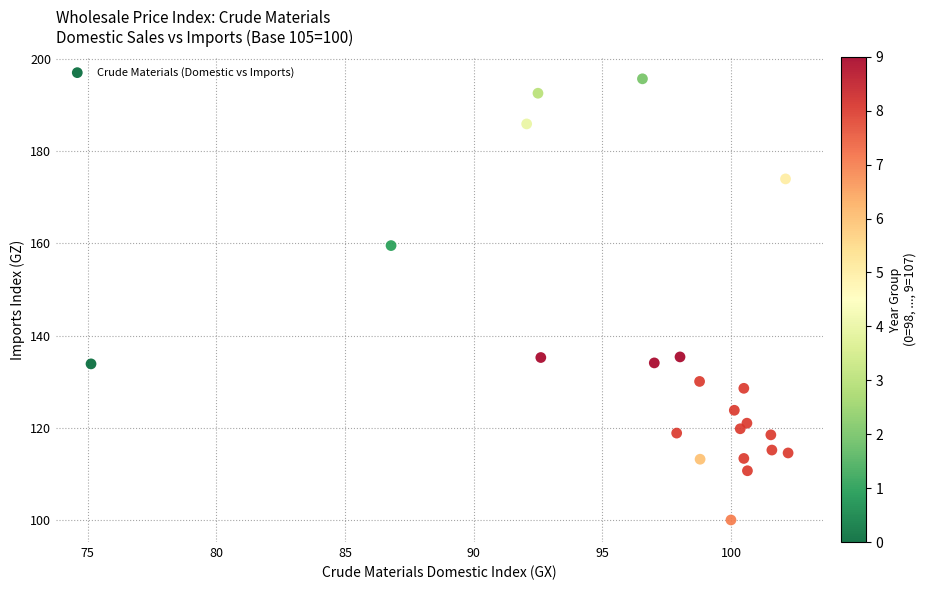

What is the range of X values (max minus min)?

27.1